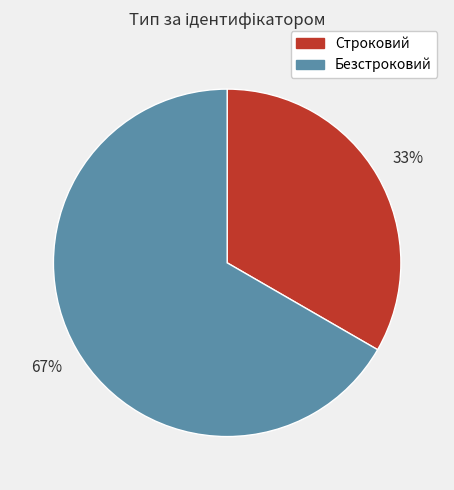

How many segments does this pie chart have?

2